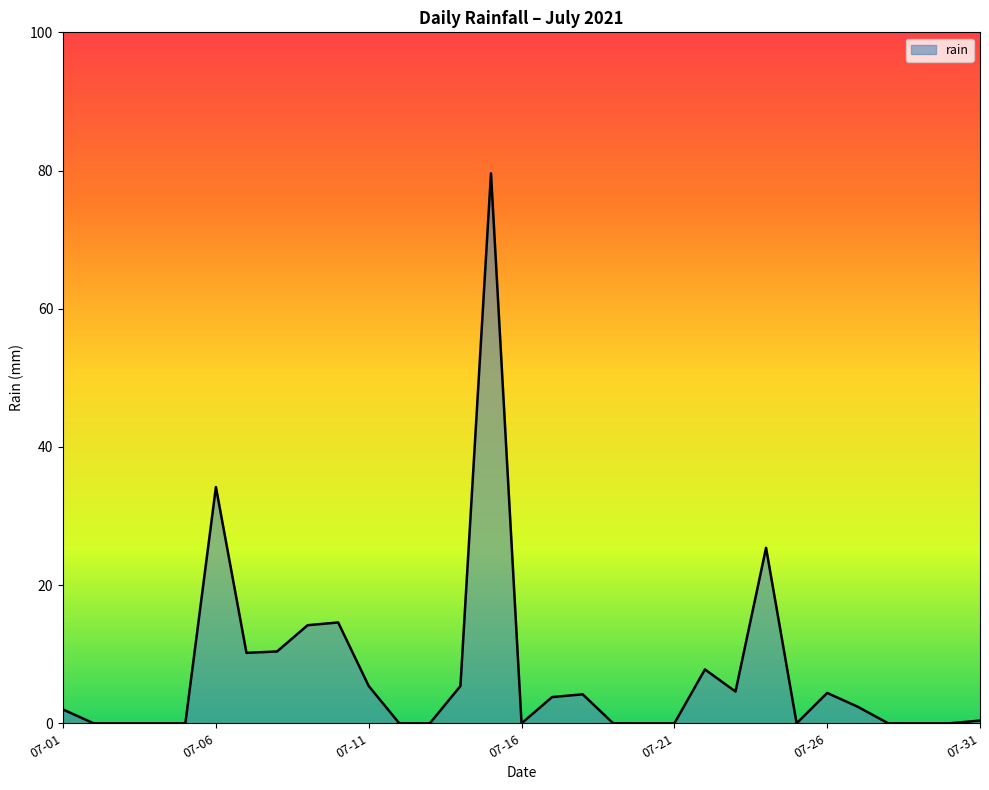

What is the maximum value shown in the chart?

79.6